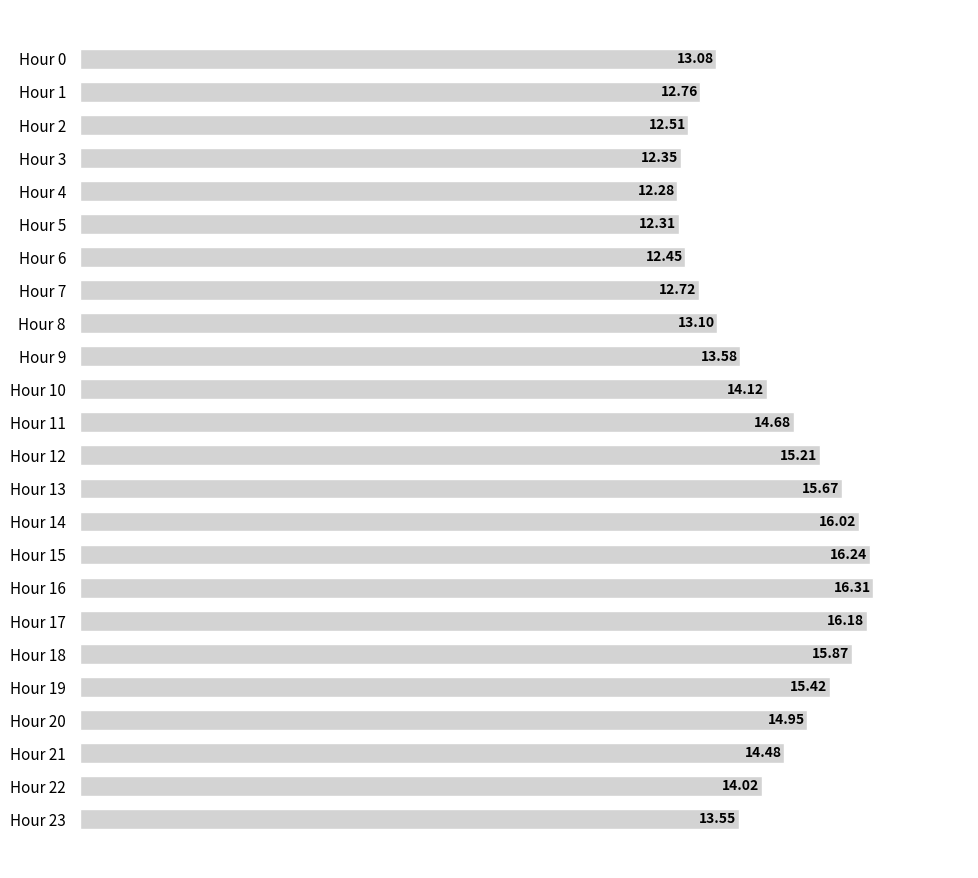

List the labels in order of value, largest first.

Hour 16, Hour 15, Hour 17, Hour 14, Hour 18, Hour 13, Hour 19, Hour 12, Hour 20, Hour 11, Hour 21, Hour 10, Hour 22, Hour 9, Hour 23, Hour 8, Hour 0, Hour 1, Hour 7, Hour 2, Hour 6, Hour 3, Hour 5, Hour 4